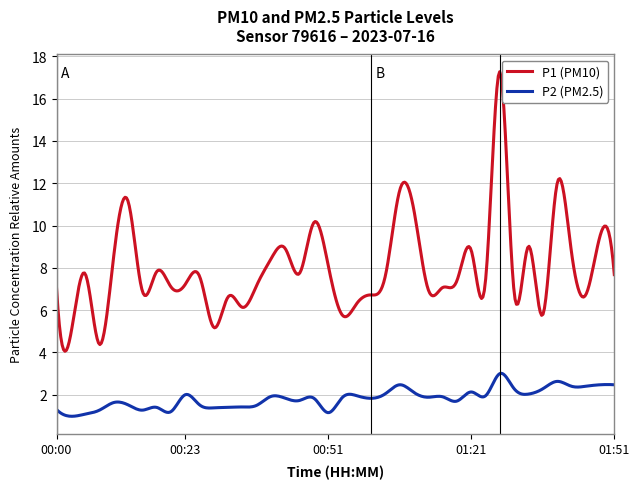

Rank the series by their maximum value, from highest to lowest.

P1 (PM10), P2 (PM2.5)